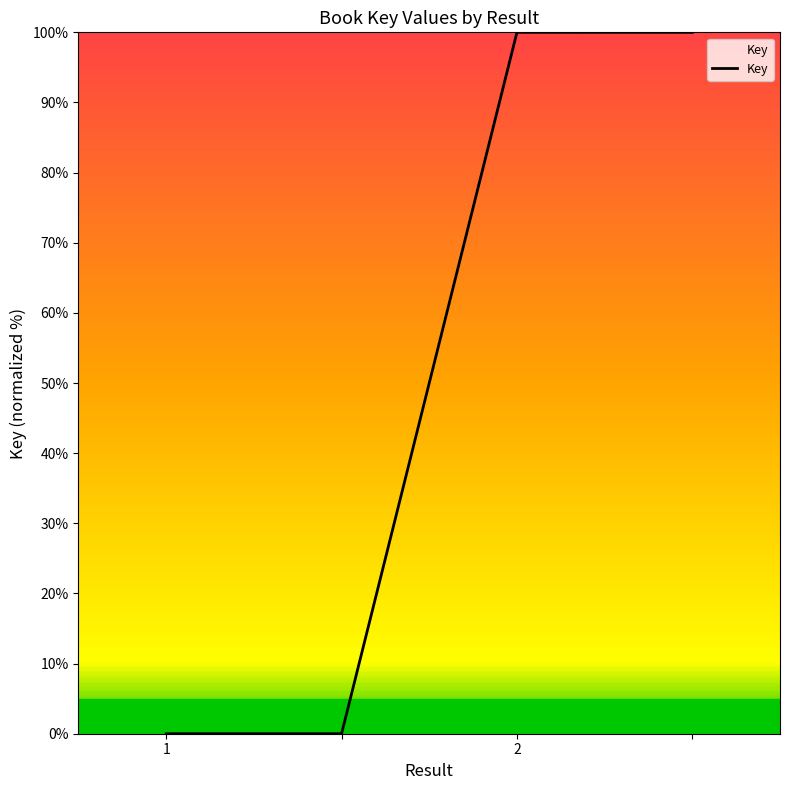

What is the average value?

50